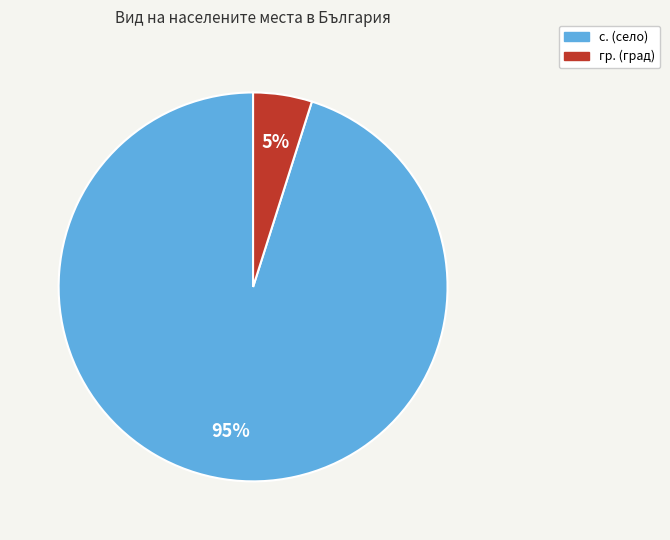

To the nearest percent, what is the difference between the largest and smallest slice percentages?

90%